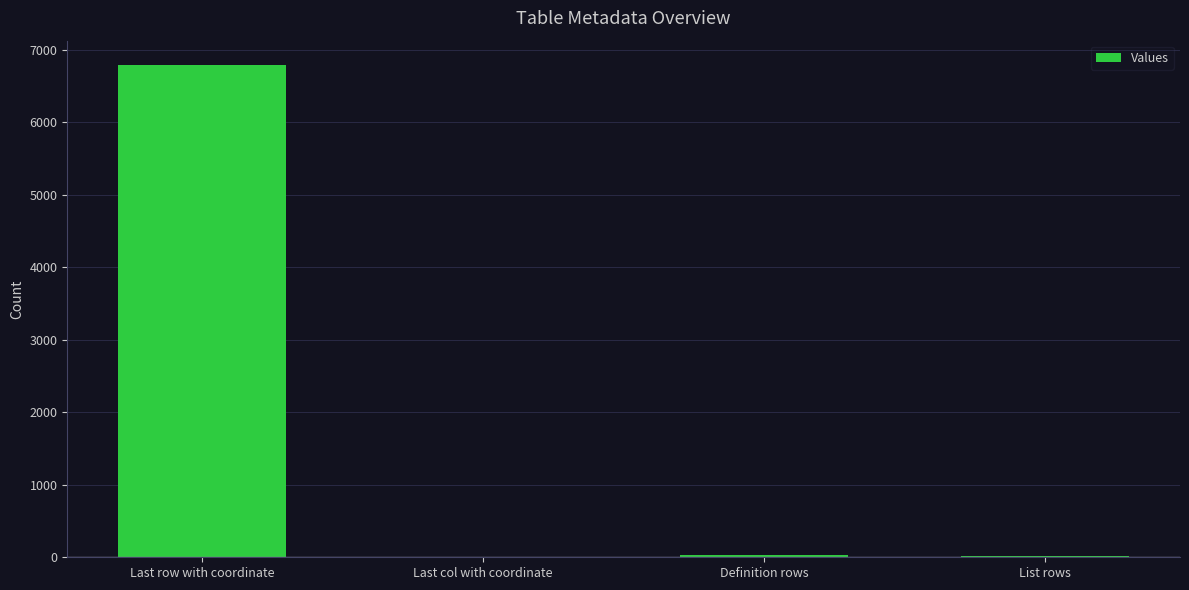

What is the approximate value at List rows?

24